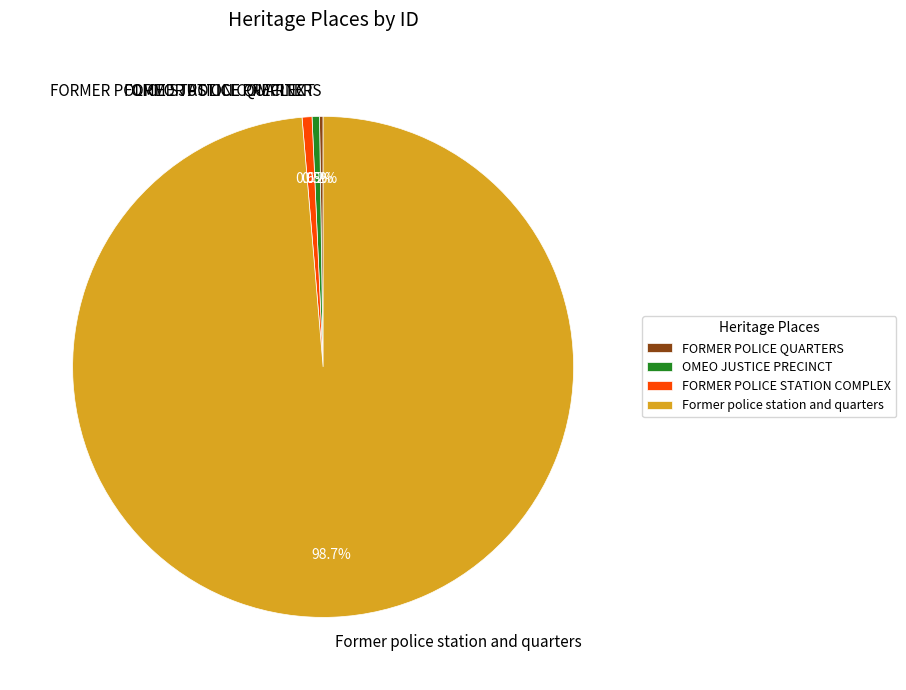

Which slice is the largest?

Former police station and quarters